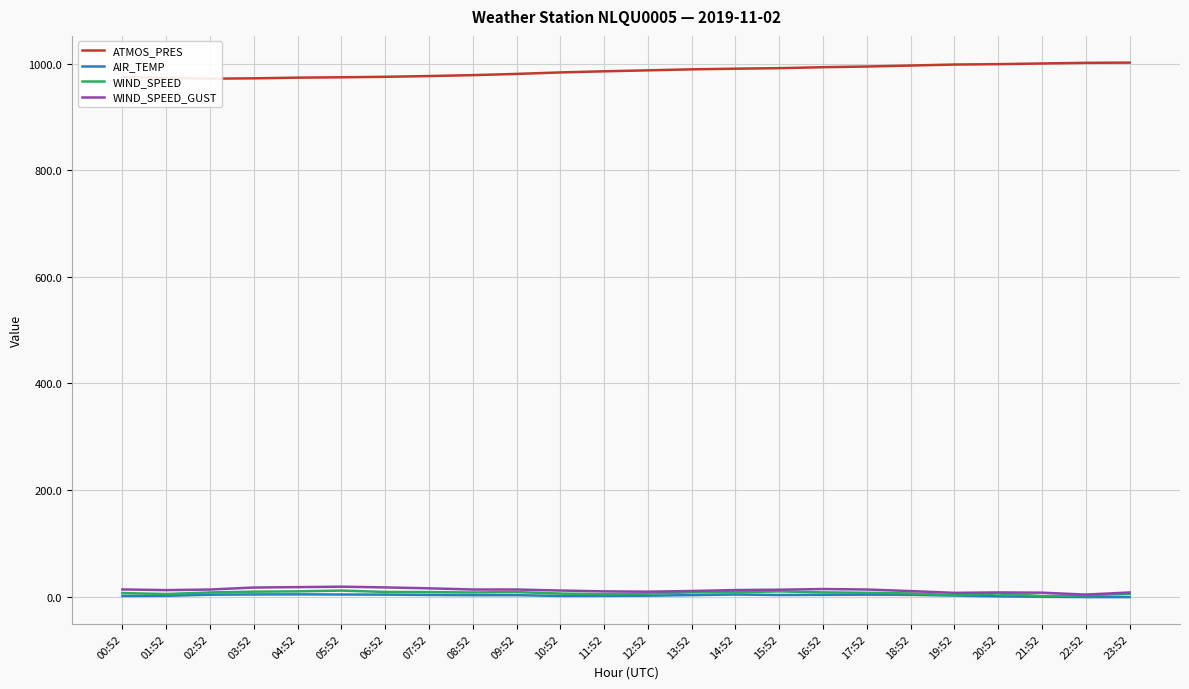

Reading left to right, extract all data points from this chart.

ATMOS_PRES: 974.7	973.1	971.7	972.3	973.6	974.3	975.2	976.6	978.3	980.6	983.4	985.5	987.3	989.2	990.4	991.4	993.2	994.5	996.3	998.2	998.9	1000.2	1001.4	1001.8
AIR_TEMP: 1.3	1.6	3.8	4.2	4.4	4.1	3.9	3.3	2.8	2.9	1.4	1.6	1.9	3.0	4.1	3.2	3.5	3.8	3.5	2.1	0.7	-0.2	-0.7	-0.8
WIND_SPEED: 6.8	5.0	7.9	9.4	10.0	11.4	8.9	8.7	7.9	8.7	5.8	4.8	5.7	8.2	8.4	10.0	8.1	7.3	6.1	2.9	6.1	1.1	2.9	5.2
WIND_SPEED_GUST: 13.6	12.3	13.4	17.2	17.9	18.8	17.4	15.7	13.5	13.5	11.6	10.0	9.4	10.7	12.5	13.1	14.4	13.5	10.6	7.2	8.0	7.5	3.9	7.9